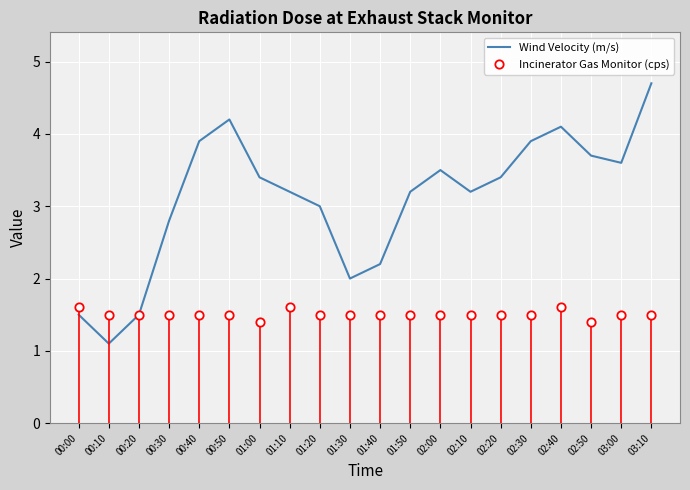

Is it true that Wind Velocity (m/s) equals 3.9 at 02:30?

True